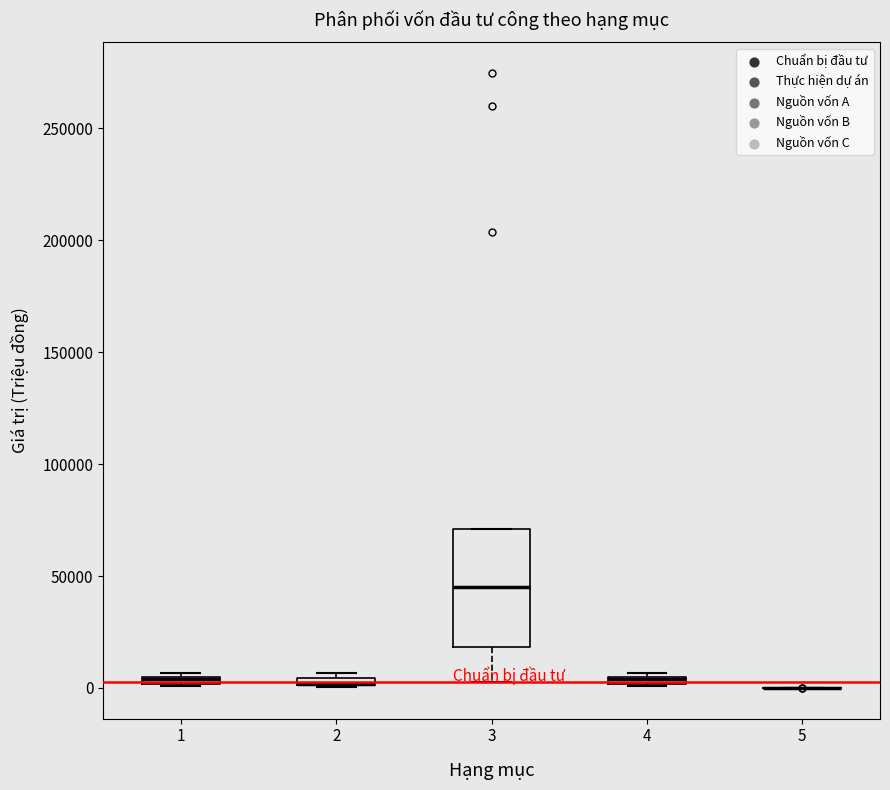

Where is the lower edge of the box at x = 1 on the y-axis? The values are not printed on the chart, so give them approximately, as read against the axis.

0